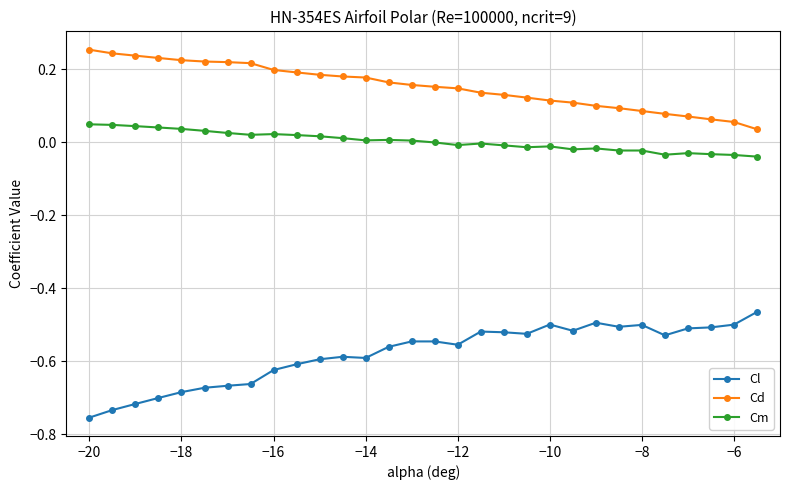

At how many categories does at least one series exceed 0?

30